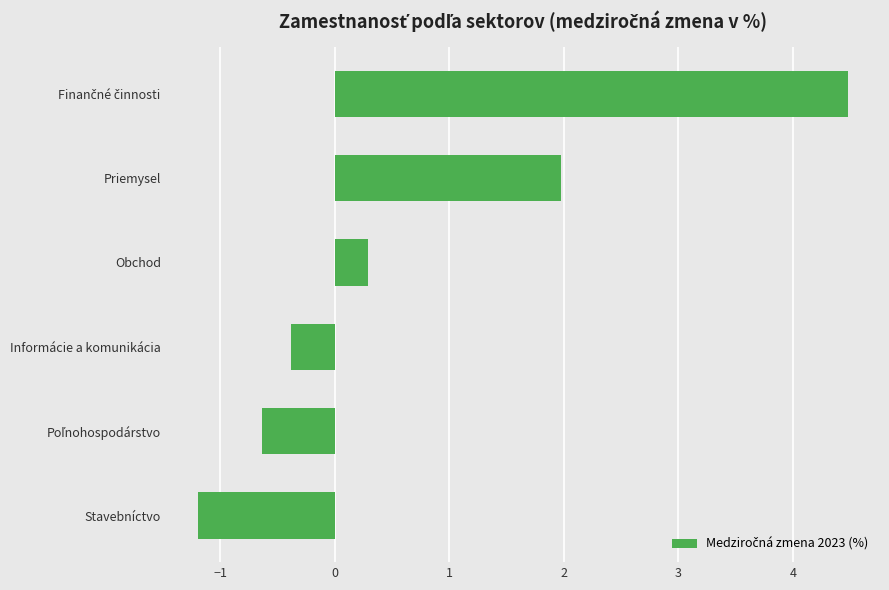

What is the greatest value displayed?

4.5